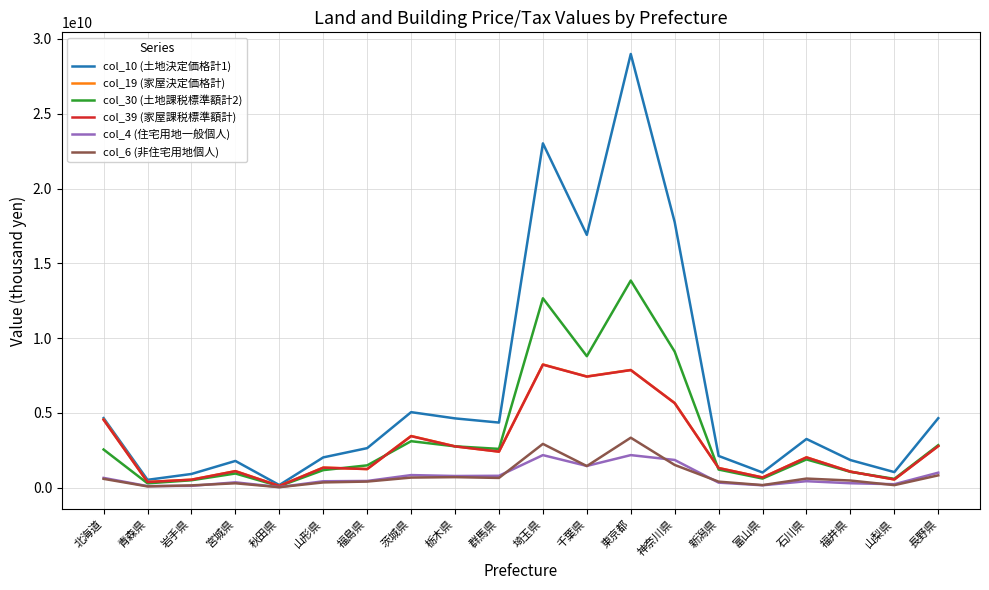

At which category does the chart reach its peak across all series?

東京都